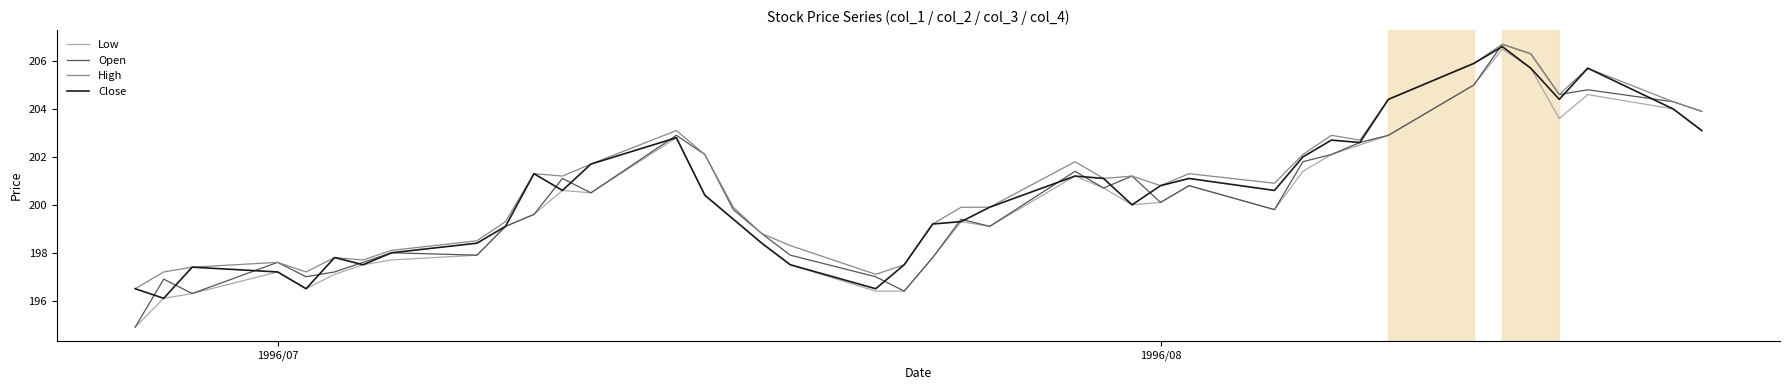

How many lines are shown in the chart?

4